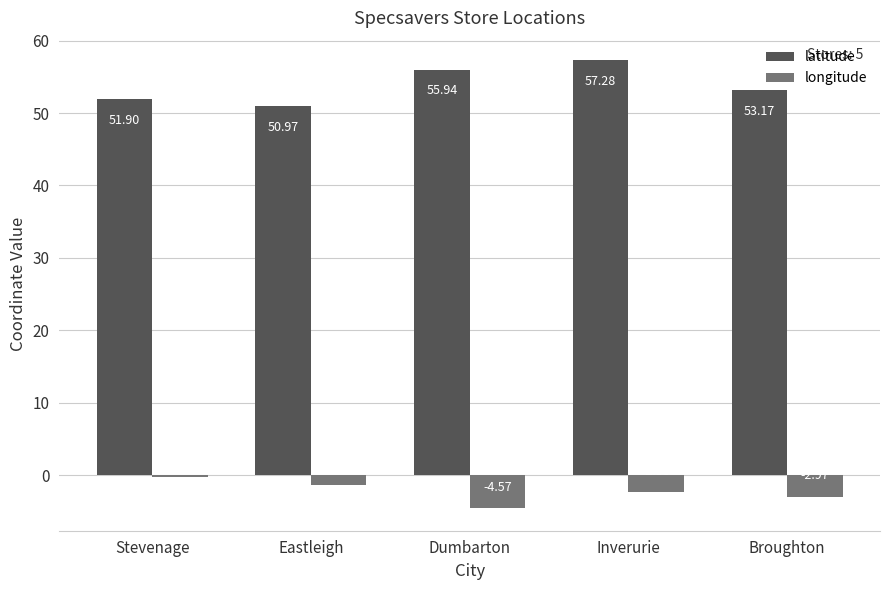

What are all the series names shown in the legend?

latitude, longitude